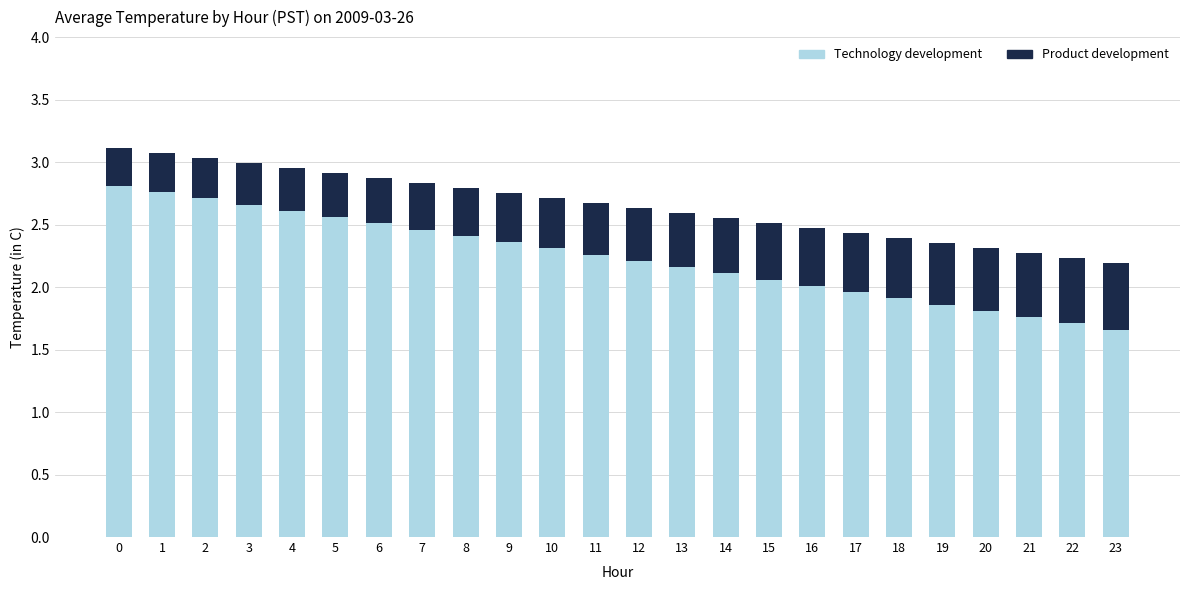

What is the difference between the Technology development values at 17 and 11?

0.3